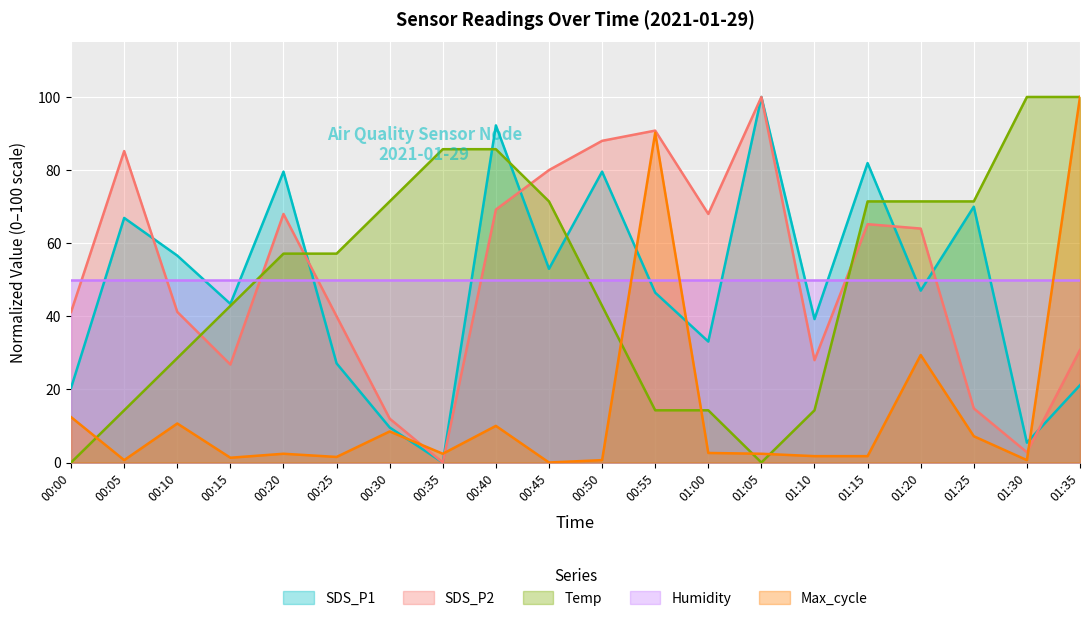

Between 00:40 and 01:10, which series saw the biggest shift?

Temp